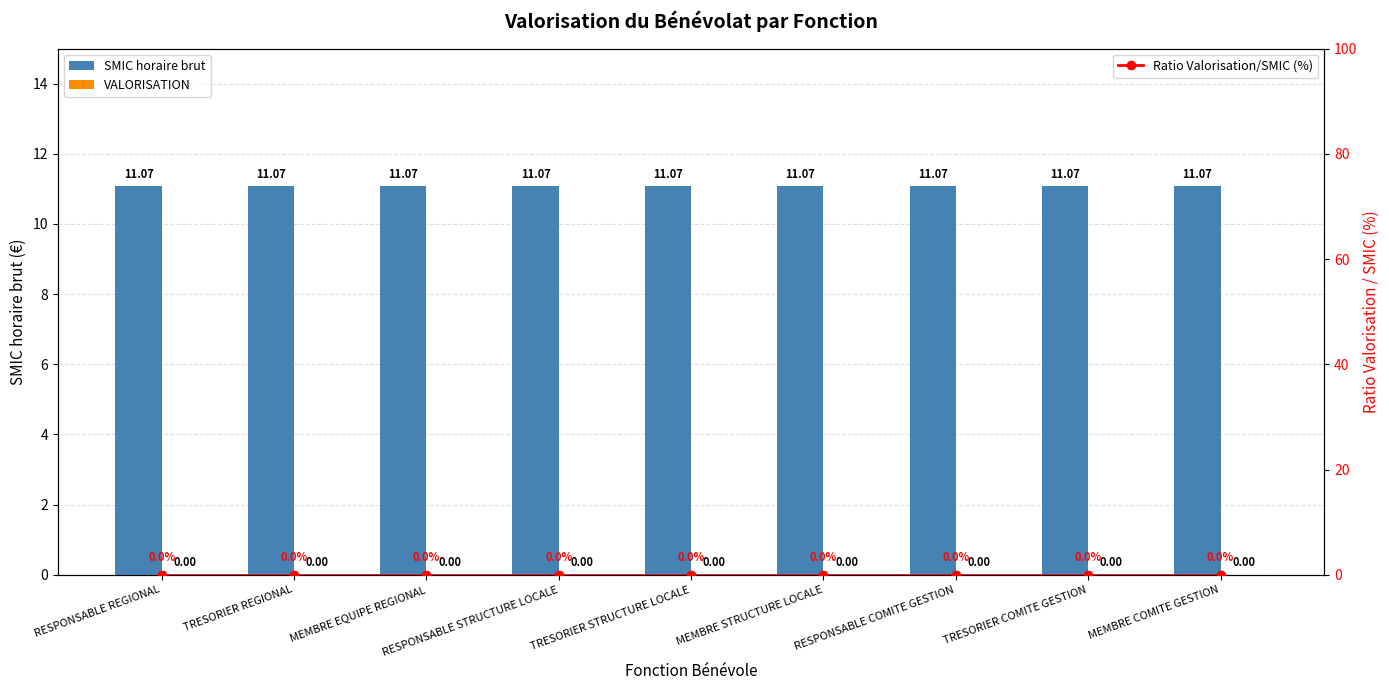

Reading left to right, transcribe all the data shown in this chart.

SMIC horaire brut: 11.1	11.1	11.1	11.1	11.1	11.1	11.1	11.1	11.1
VALORISATION: 0.0	0.0	0.0	0.0	0.0	0.0	0.0	0.0	0.0
Ratio Valorisation/SMIC (%): 0.0	0.0	0.0	0.0	0.0	0.0	0.0	0.0	0.0